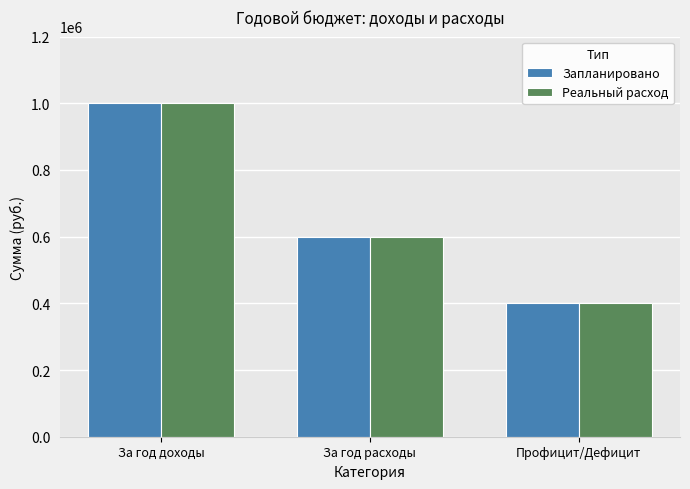

Reading left to right, list all the values displayed in this chart.

Запланировано: 1000000	600000	400000
Реальный расход: 1000000	600000	400000